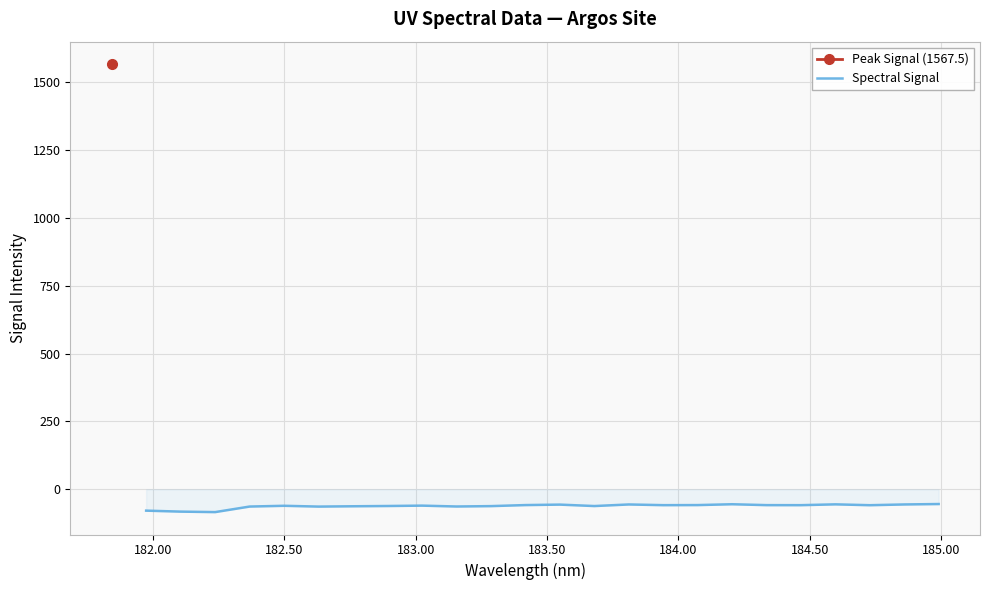

What is the minimum value for Spectral Signal?

-84.0